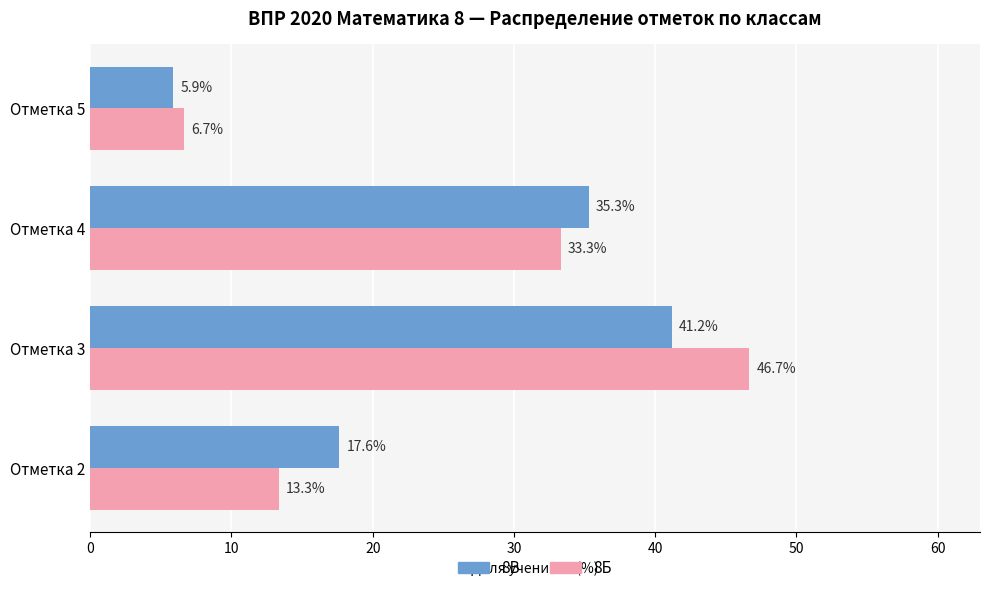

How many data points in 8Б are above 33?

2